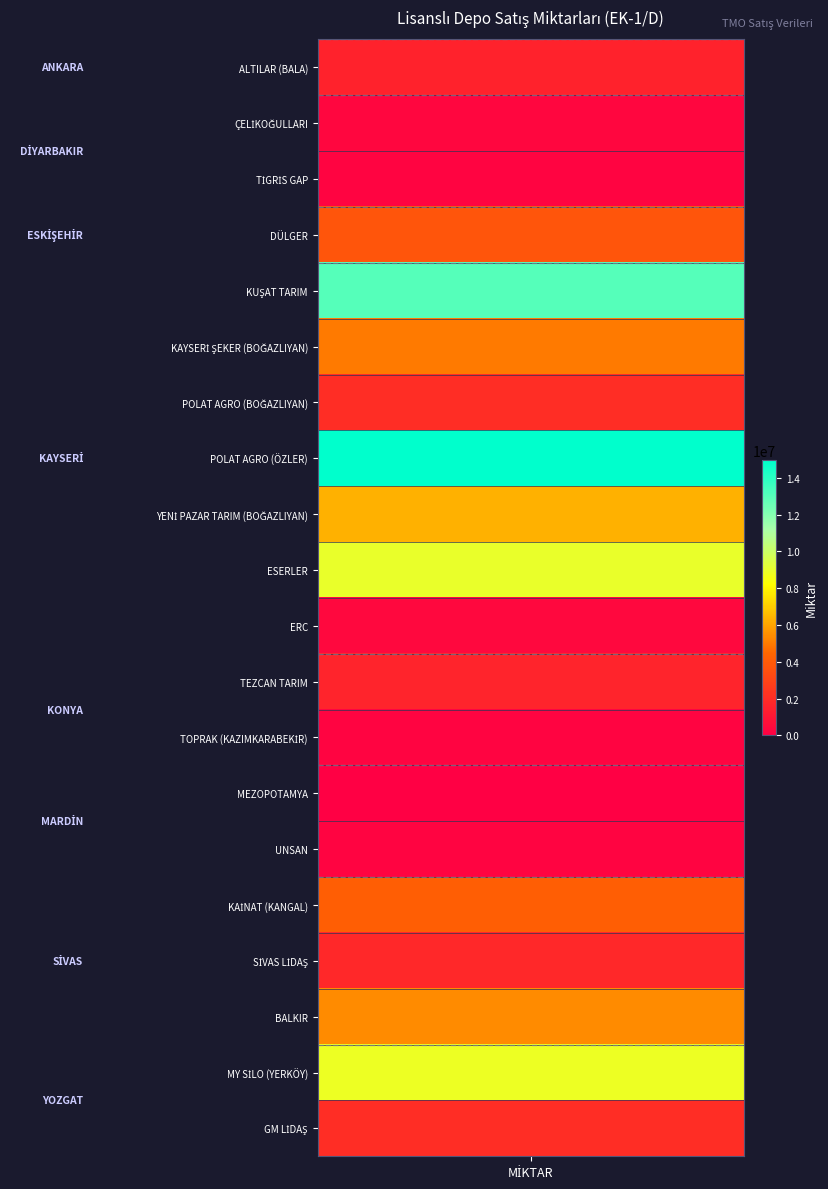

Read the value at 3.

3761207